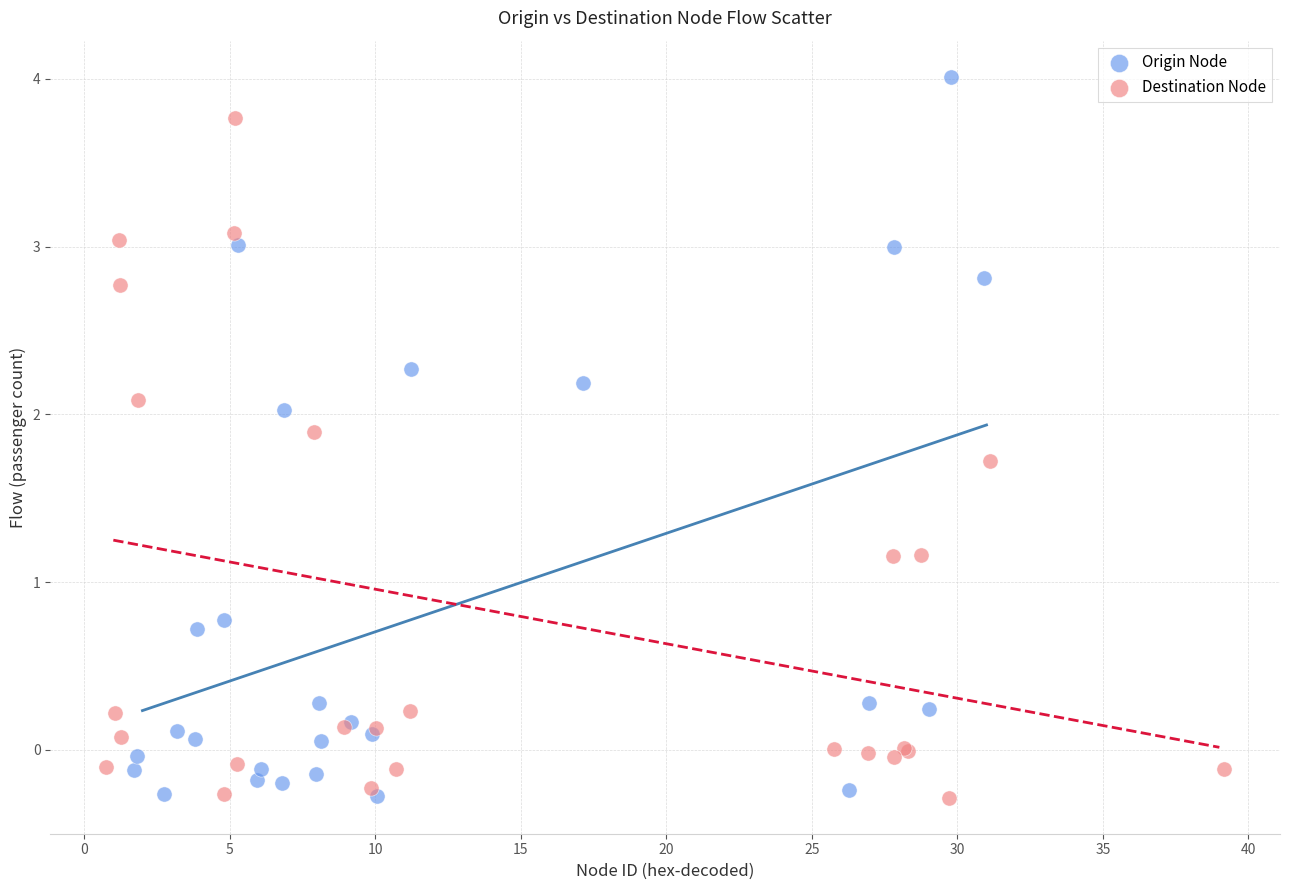

Which series contains the highest Y value?

Origin Node